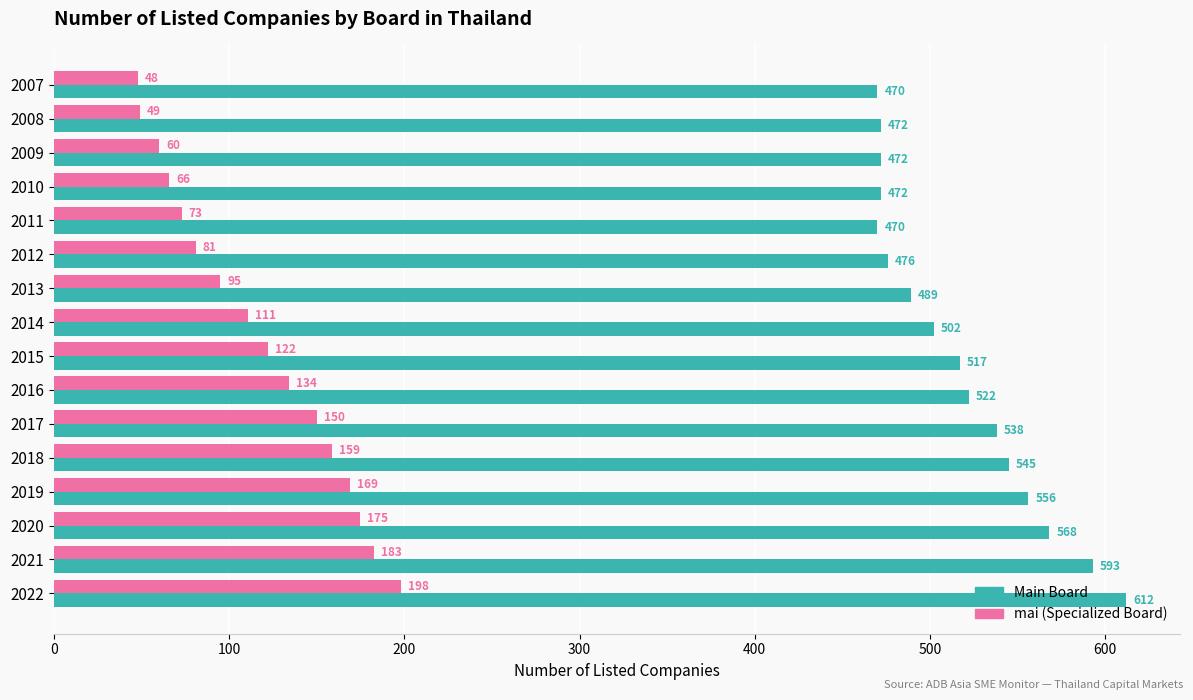

What is the difference between the maximum and minimum values in the mai (Specialized Board) series?

150